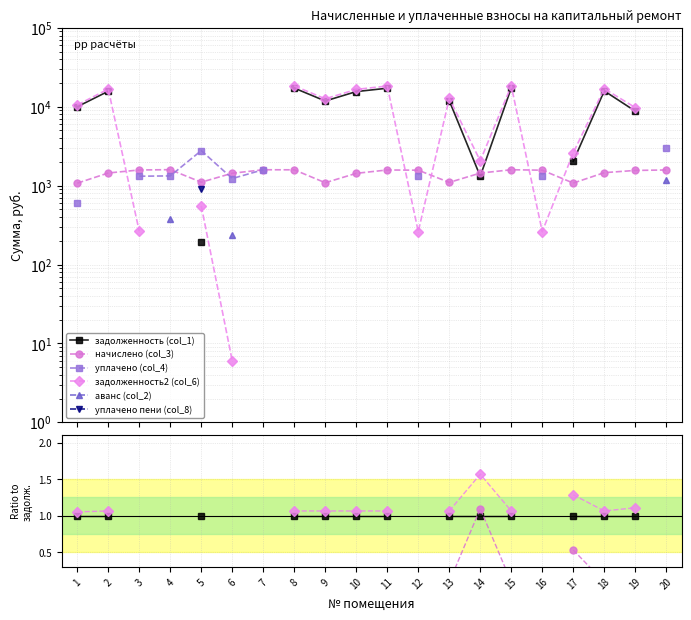

Where is начислено (col_3) nearest to the value 2?

14